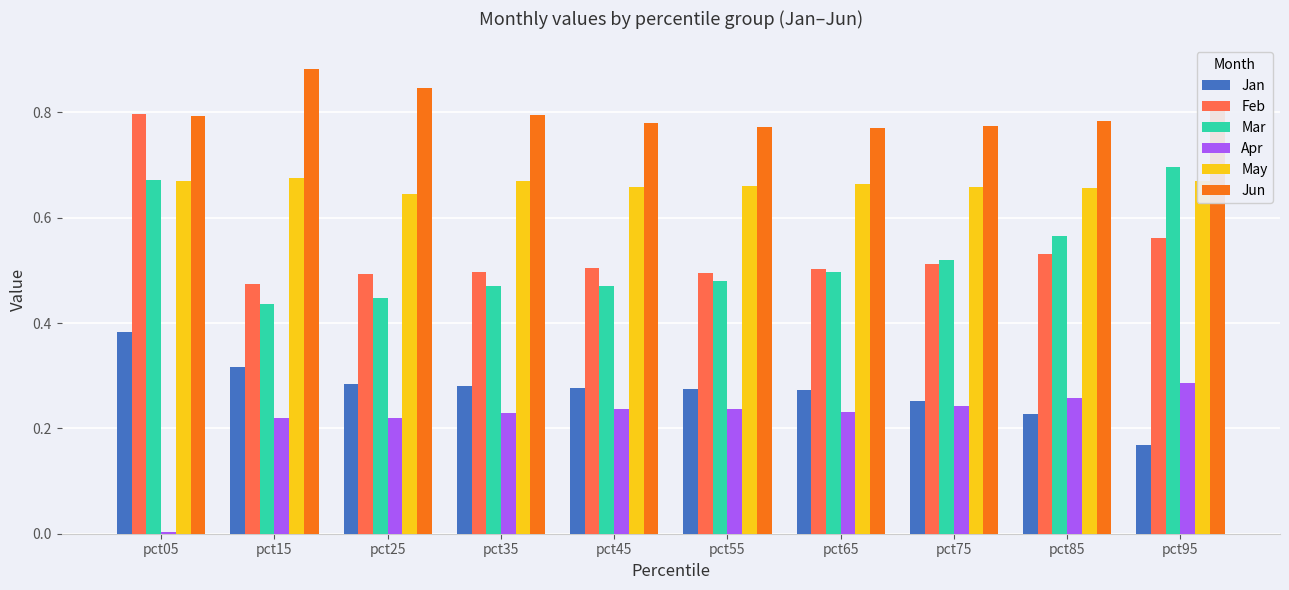

What is the sum of the Feb values at pct15 and pct25?

1.0